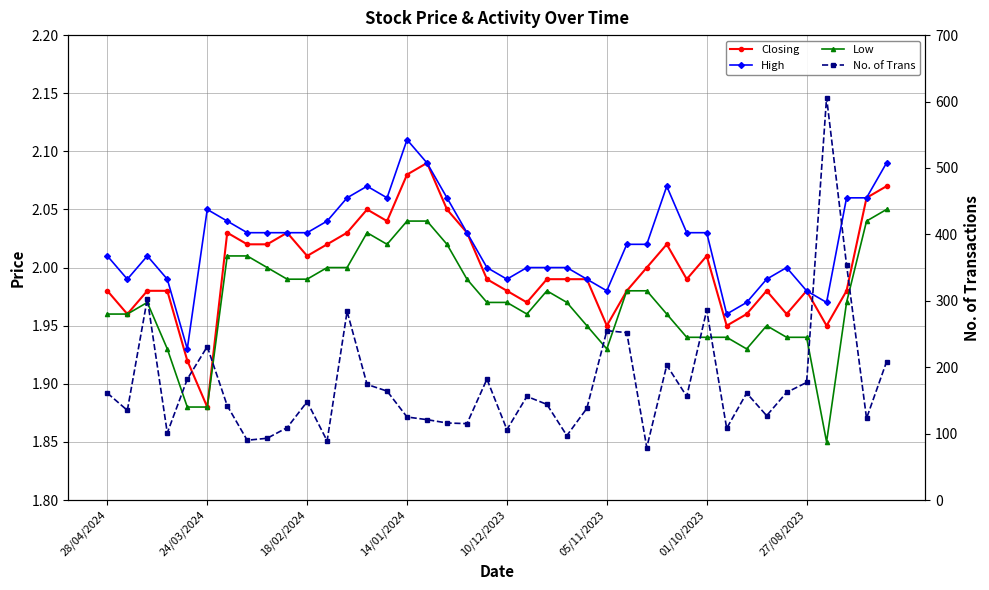

In No. of Trans, how many points are higher than both neighbors (excluding endpoints)?

11